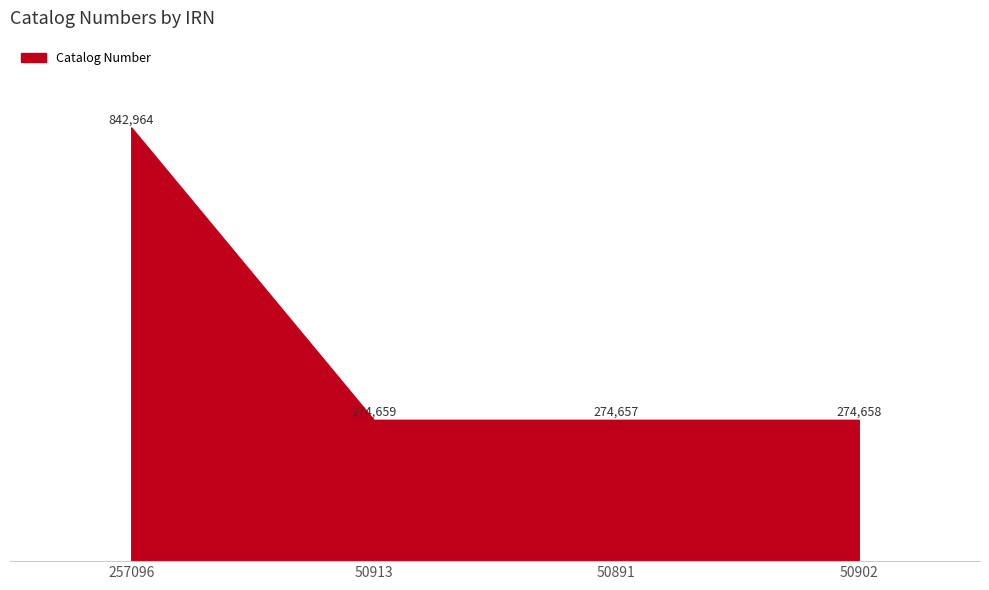

Does the chart display data point markers on the line(s)?

No